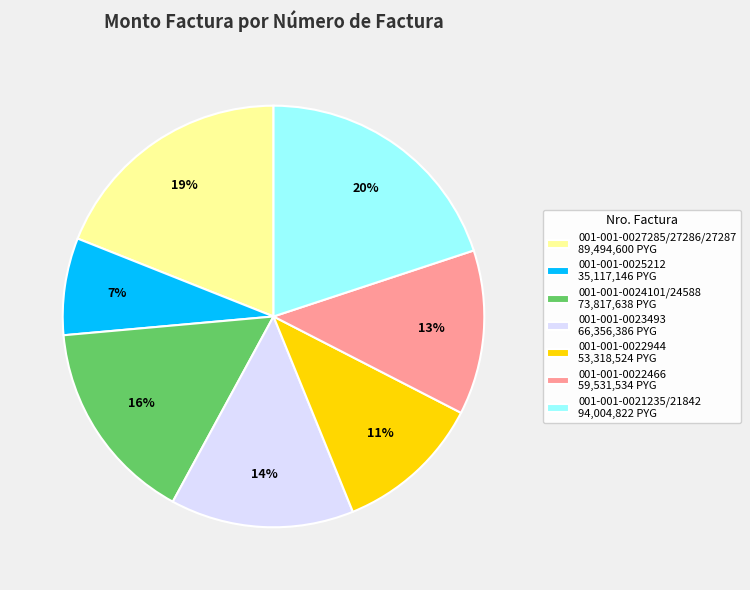

Is it true that 001-001-0027285/27286/27287 is 33% of the pie?

False